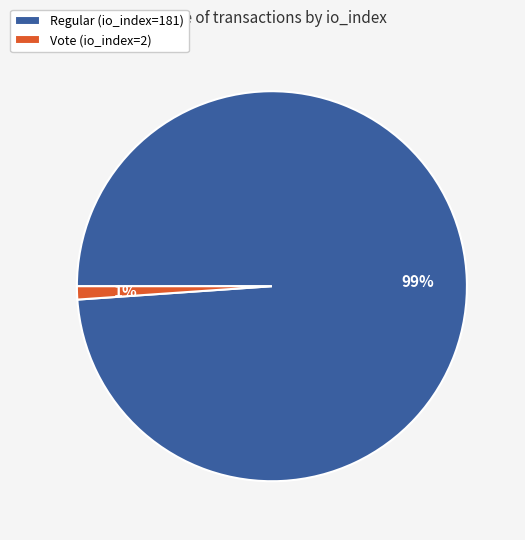

To the nearest percent, what is the difference between the Regular (io_index=181) and Vote (io_index=2) slice percentages?

98%